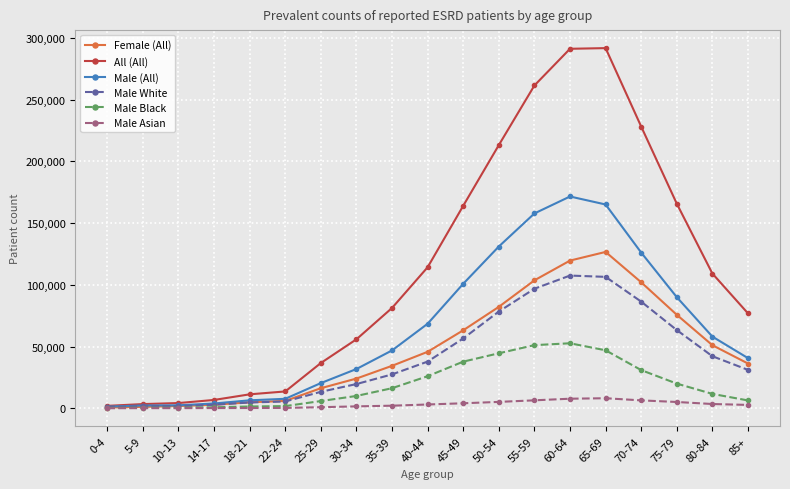

Rank the series by their maximum value, from highest to lowest.

All (All), Male (All), Female (All), Male White, Male Black, Male Asian